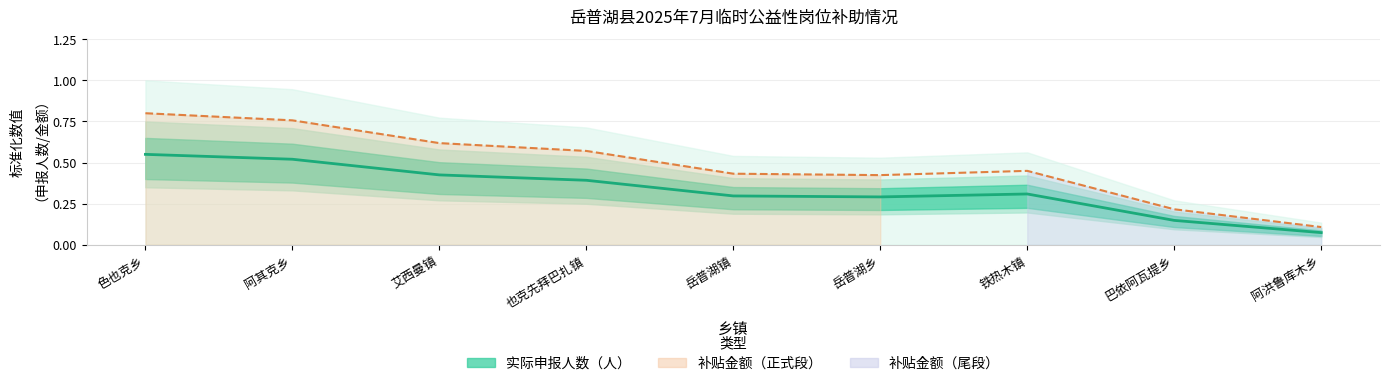

What is the minimum value shown in the chart?

0.1